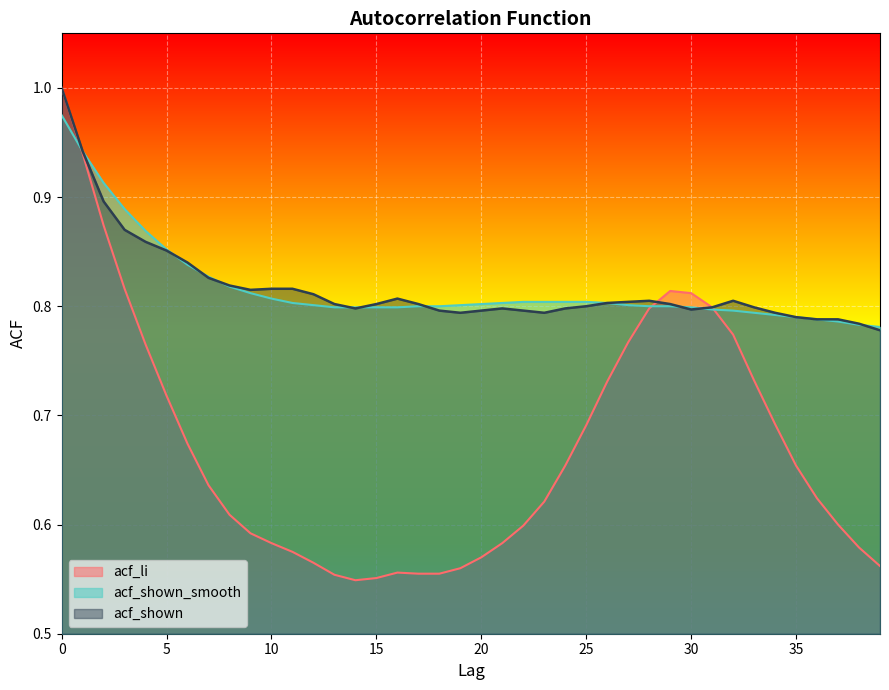

Which series ends up on top after the final intersection of acf_li and acf_shown_smooth?

acf_shown_smooth